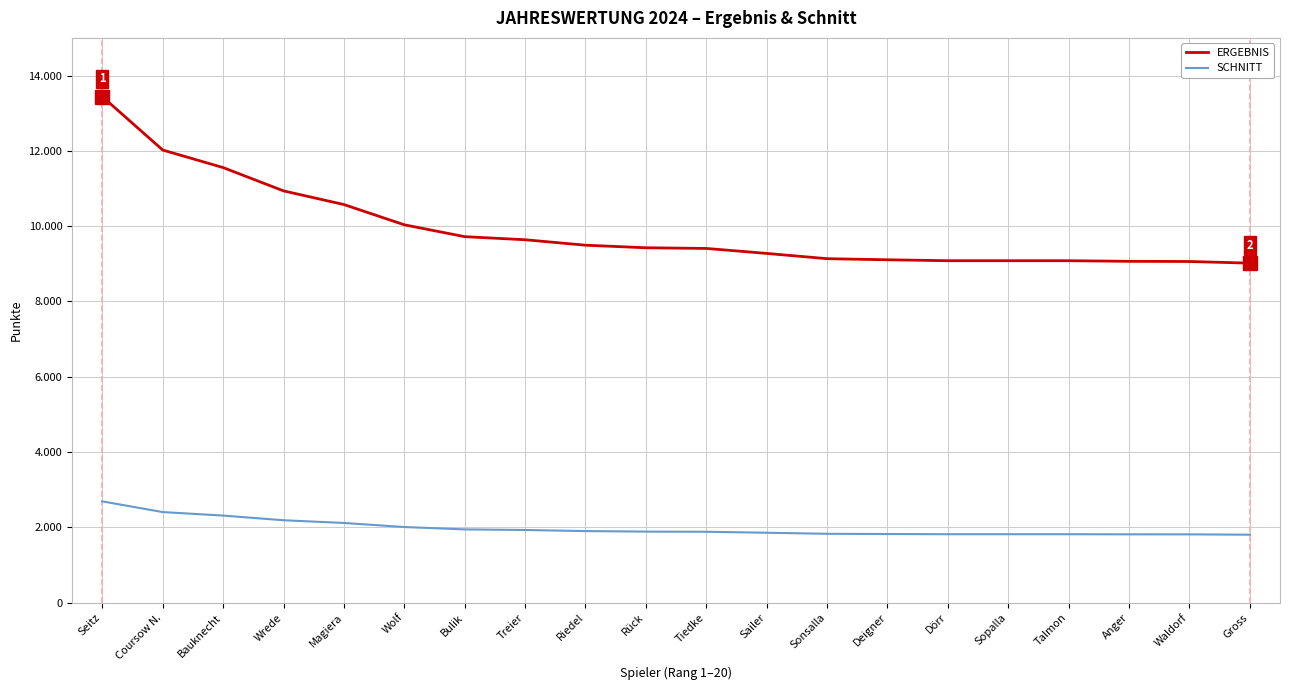

What are all the series names shown in the legend?

ERGEBNIS, SCHNITT